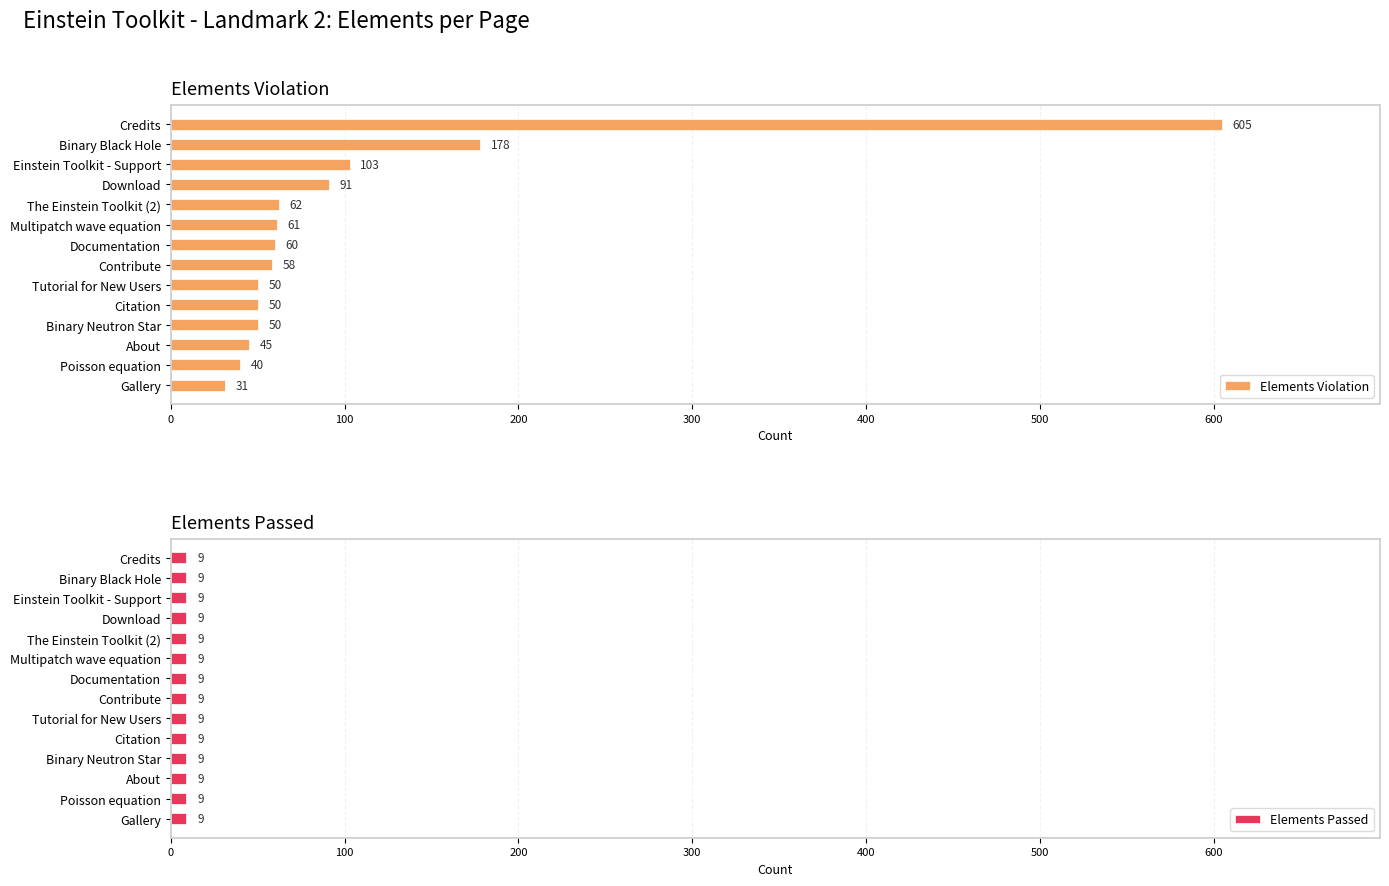

Is the value of Elements Passed at 600 greater than the value of Elements Violation at 10?

No